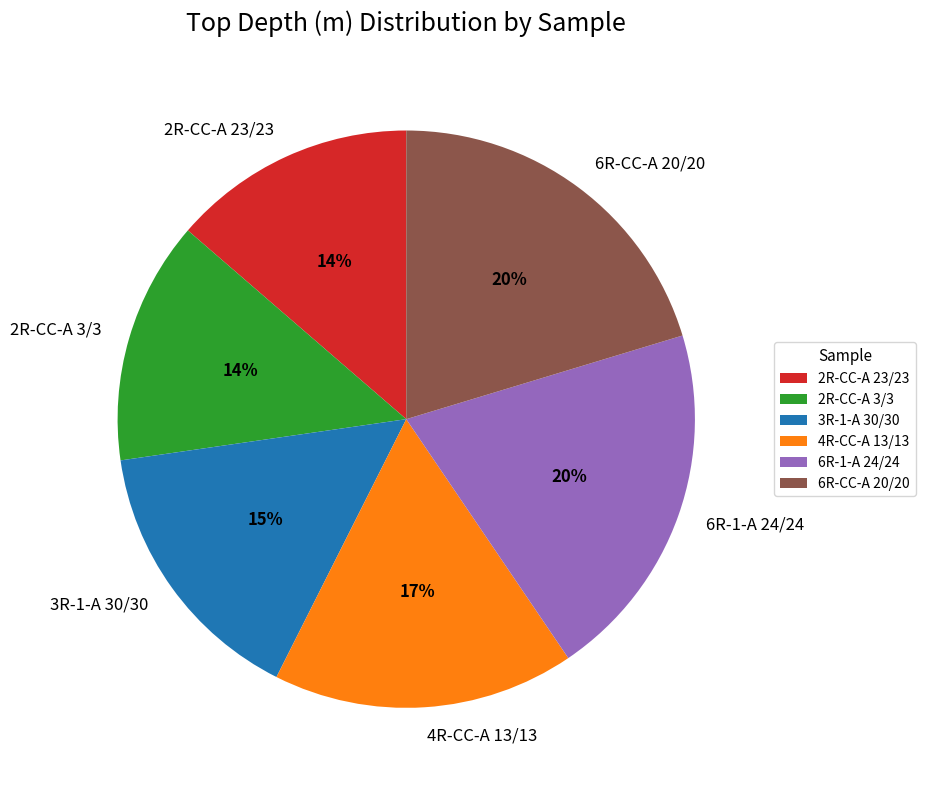

Which has a higher value, 4R-CC-A 13/13 or 2R-CC-A 3/3?

4R-CC-A 13/13